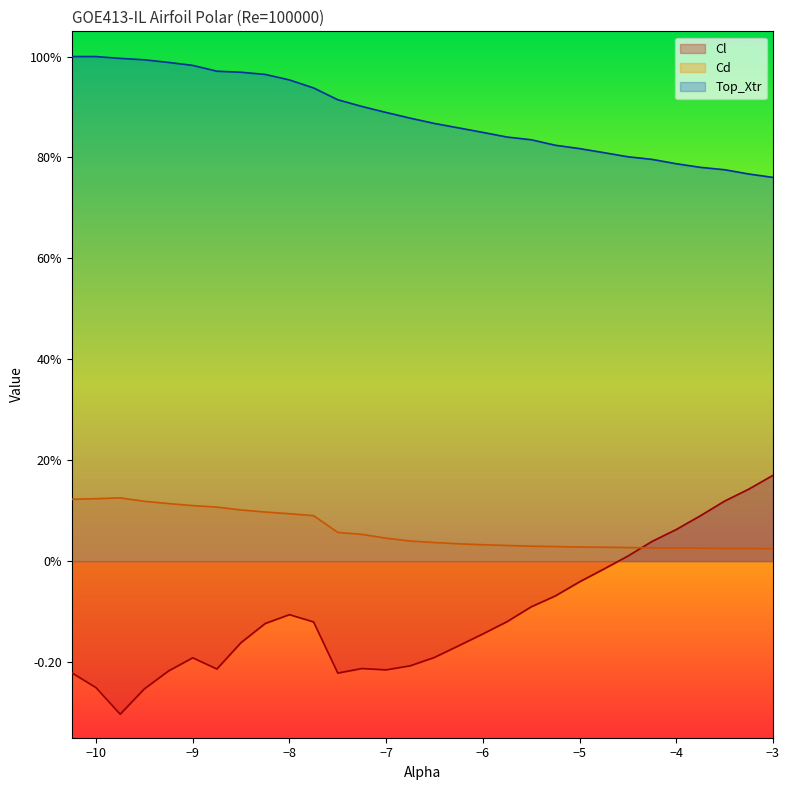

True or false: Cd and Top_Xtr intersect in this chart.

False